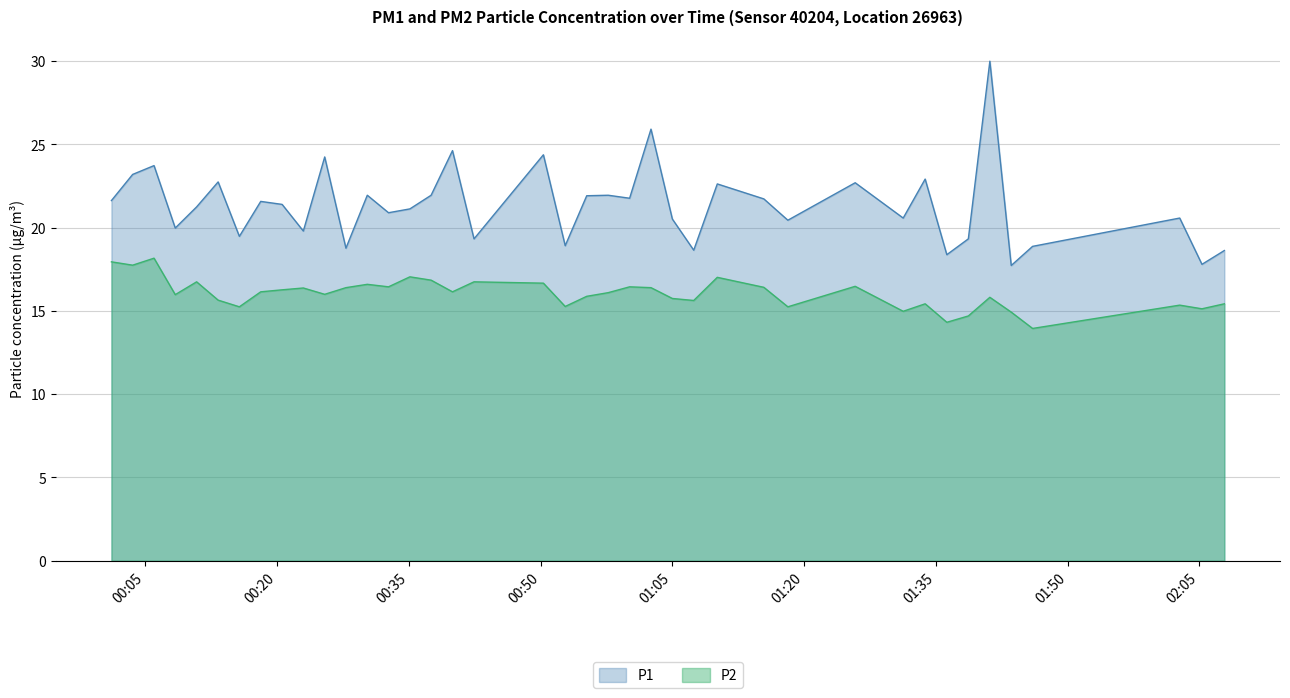

True or false: P1 and P2 intersect in this chart.

False